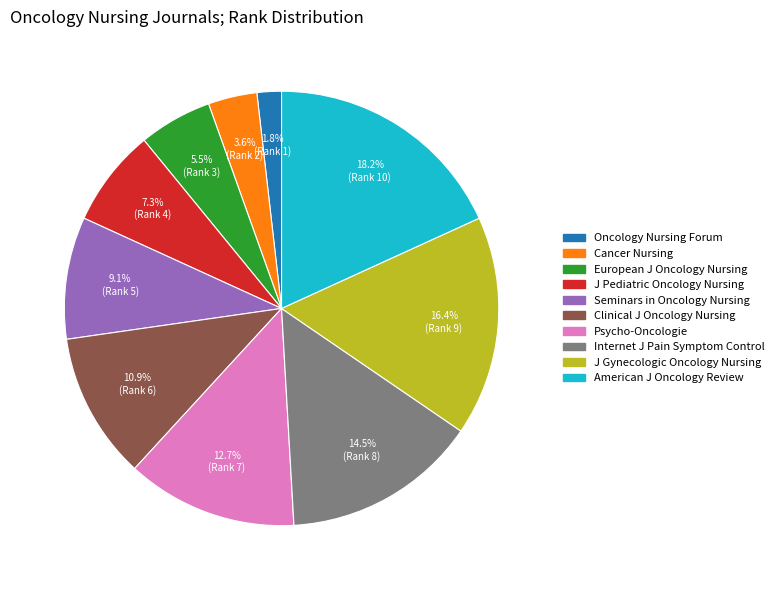

Is there any slice that represents more than half of the pie?

No